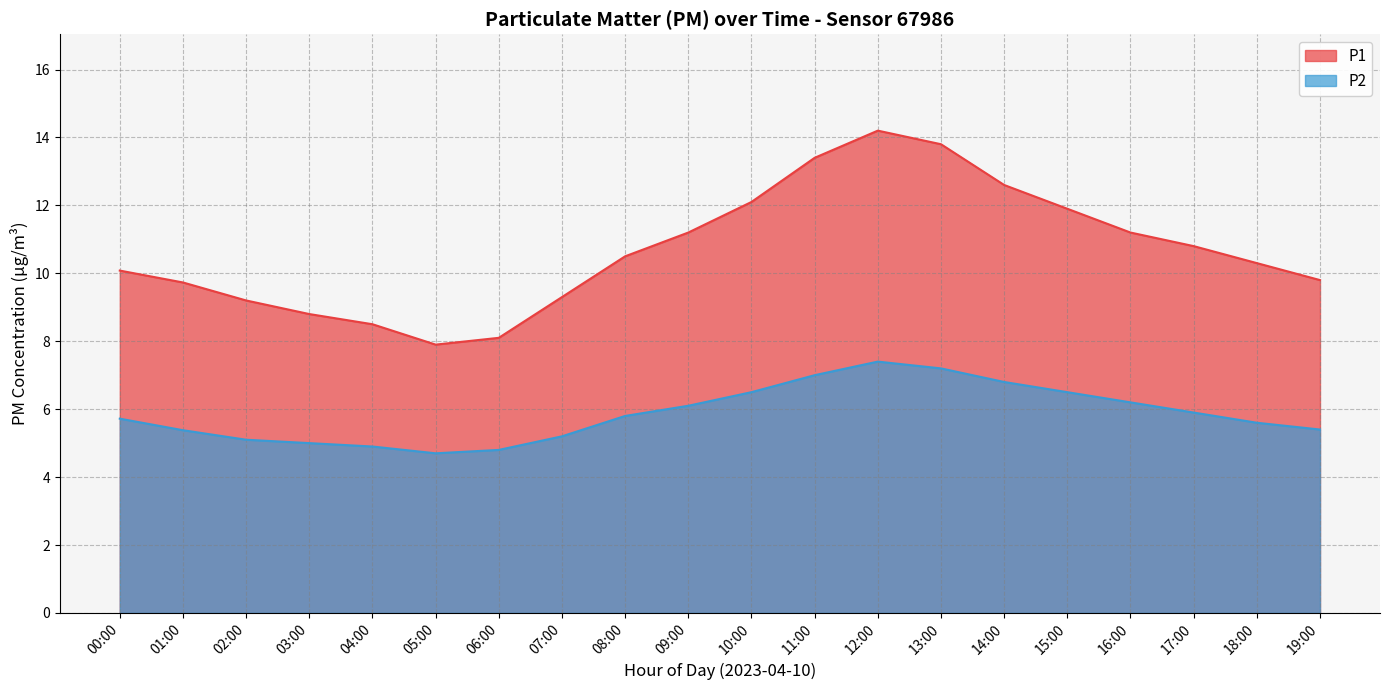

Which has a higher value, 19:00 or 07:00?

19:00